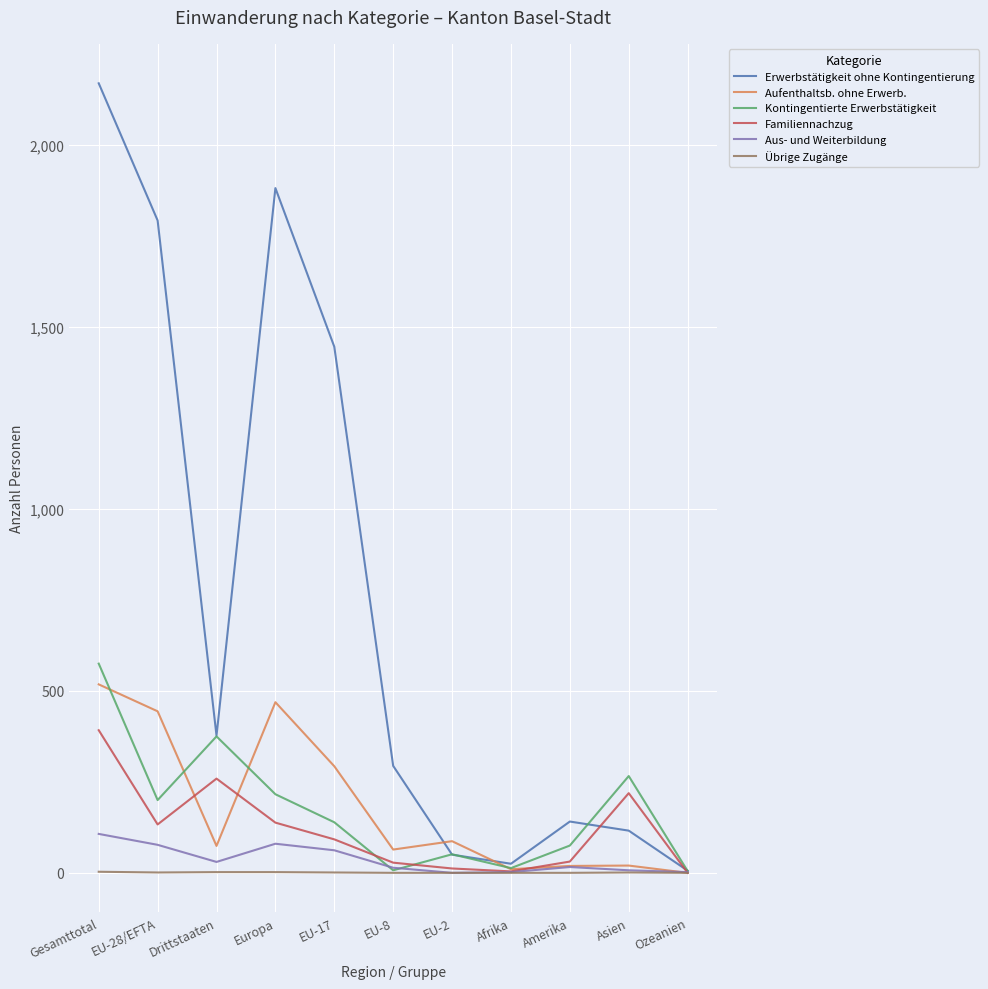

Which series has the largest total across all categories?

Erwerbstätigkeit ohne Kontingentierung